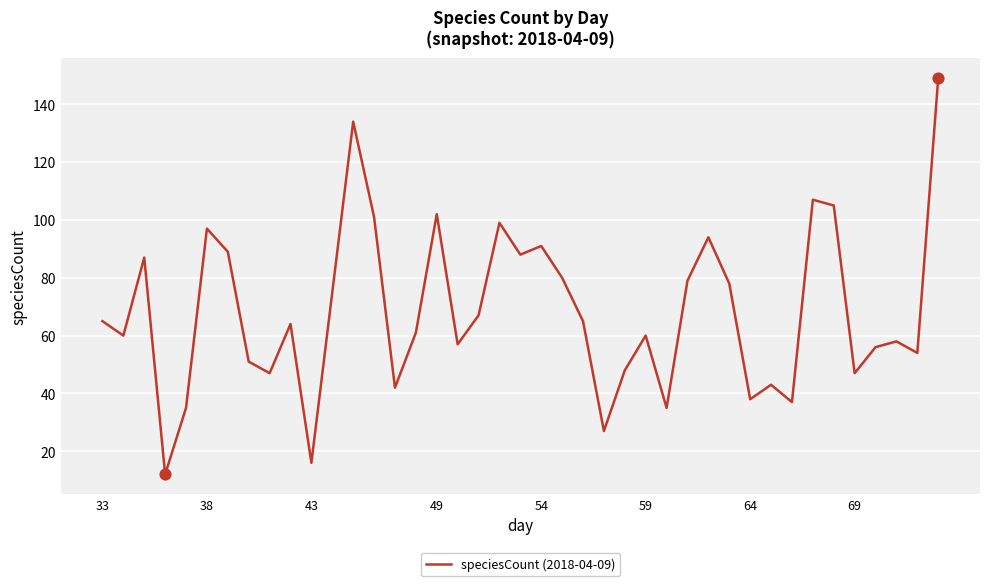

What is the difference between the maximum and minimum values?

137